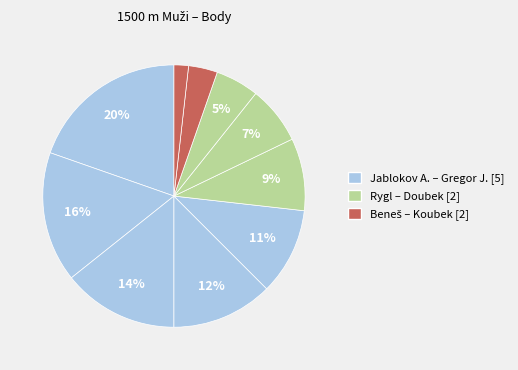

How many slices are in this pie chart?

10